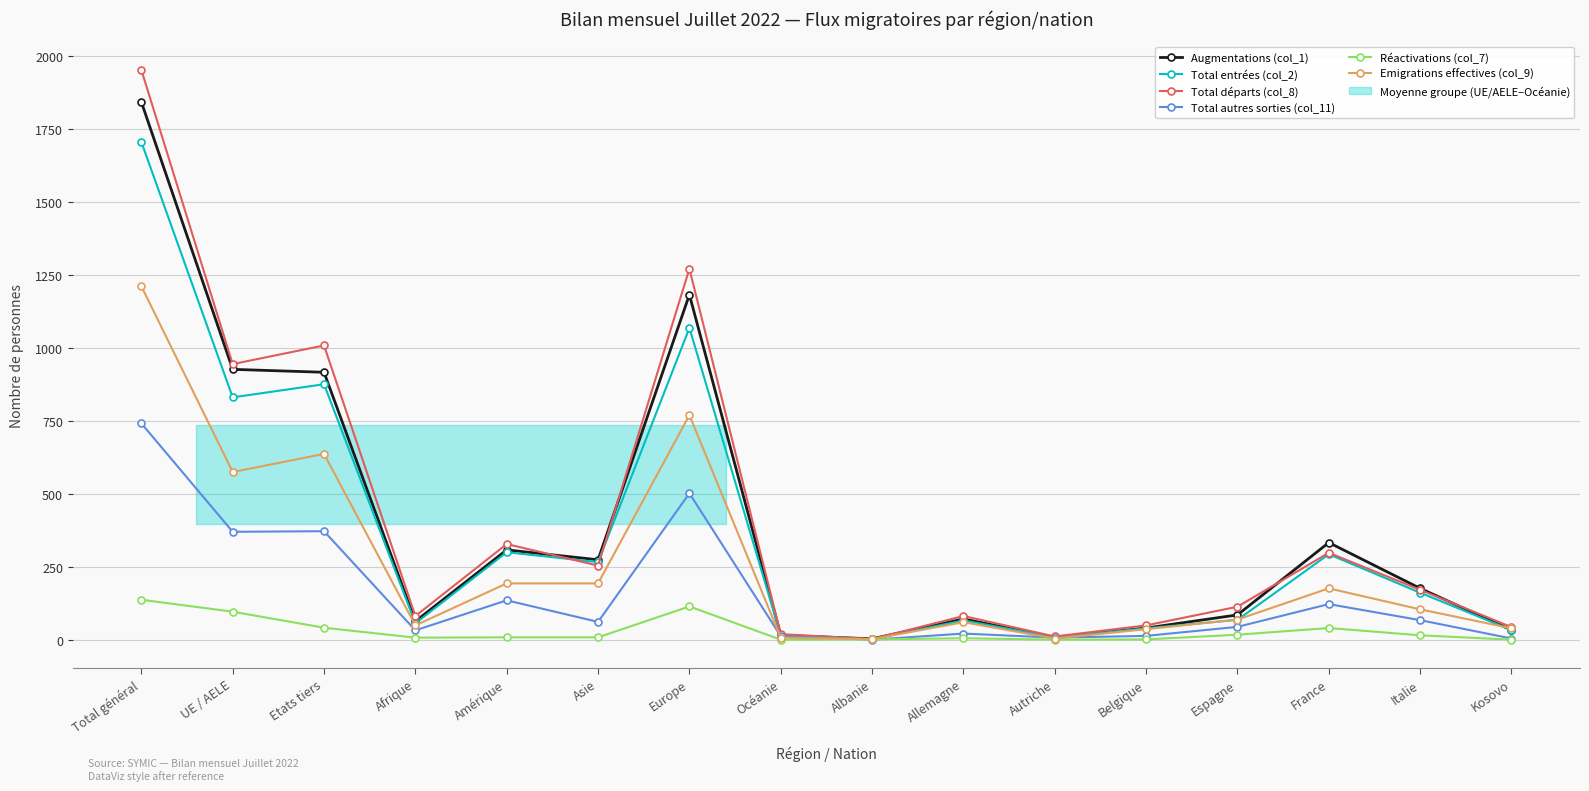

What is the label of the 10th point from the right?

Europe